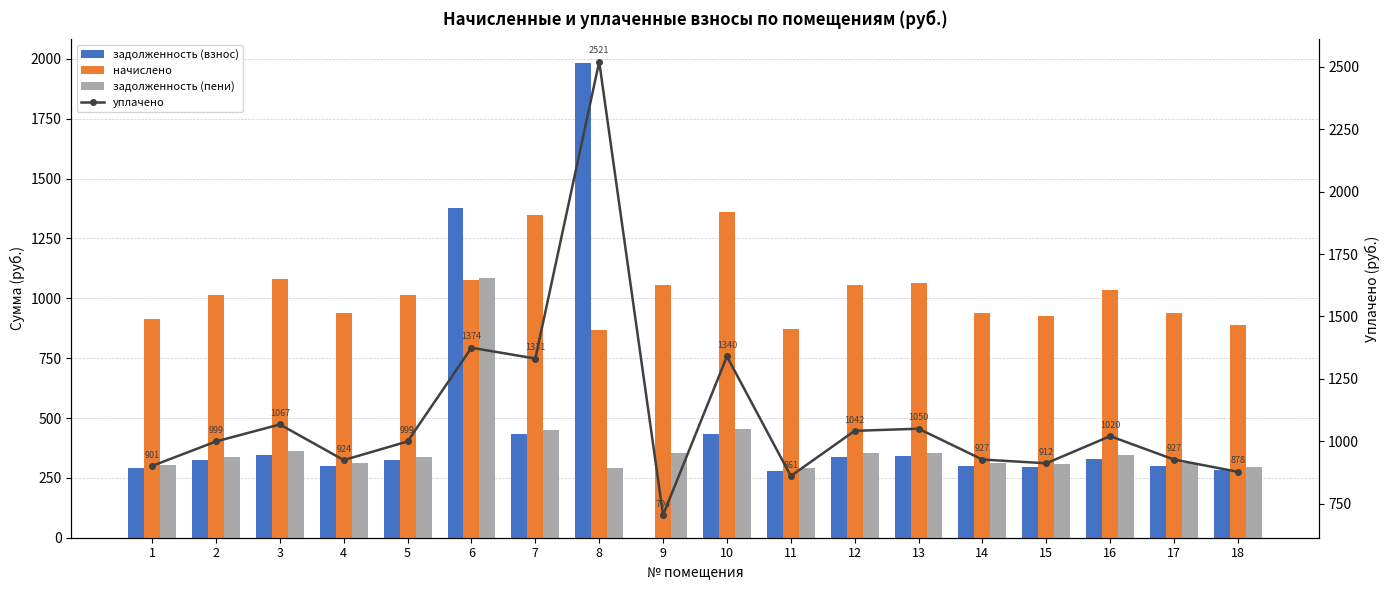

Reading left to right, list all the values displayed in this chart.

задолженность (взнос): 291.9	323.6	345.7	299.5	323.6	1379.4	431.2	1983.9	0.0	434.0	278.8	337.4	340.2	300.1	295.3	330.5	300.1	284.3
начислено: 913.7	1013.0	1082.2	937.4	1013.0	1075.7	1350.0	868.3	1056.2	1358.6	872.6	1056.2	1064.9	939.6	924.5	1034.6	939.6	889.9
задолженность (пени): 304.6	337.7	360.7	312.5	337.7	1083.7	450.0	289.6	352.1	452.9	290.9	352.1	355.0	313.2	308.2	344.9	313.2	296.6
уплачено: 901.0	999.0	1067.1	924.4	999.0	1374.5	1331.2	2520.5	704.2	1339.8	860.5	1041.6	1050.1	926.5	911.6	1020.3	926.5	877.6